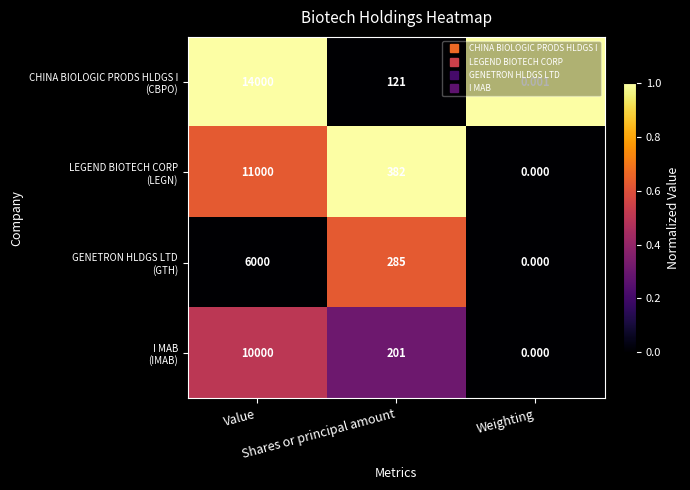

Count the number of data series in this chart.

4